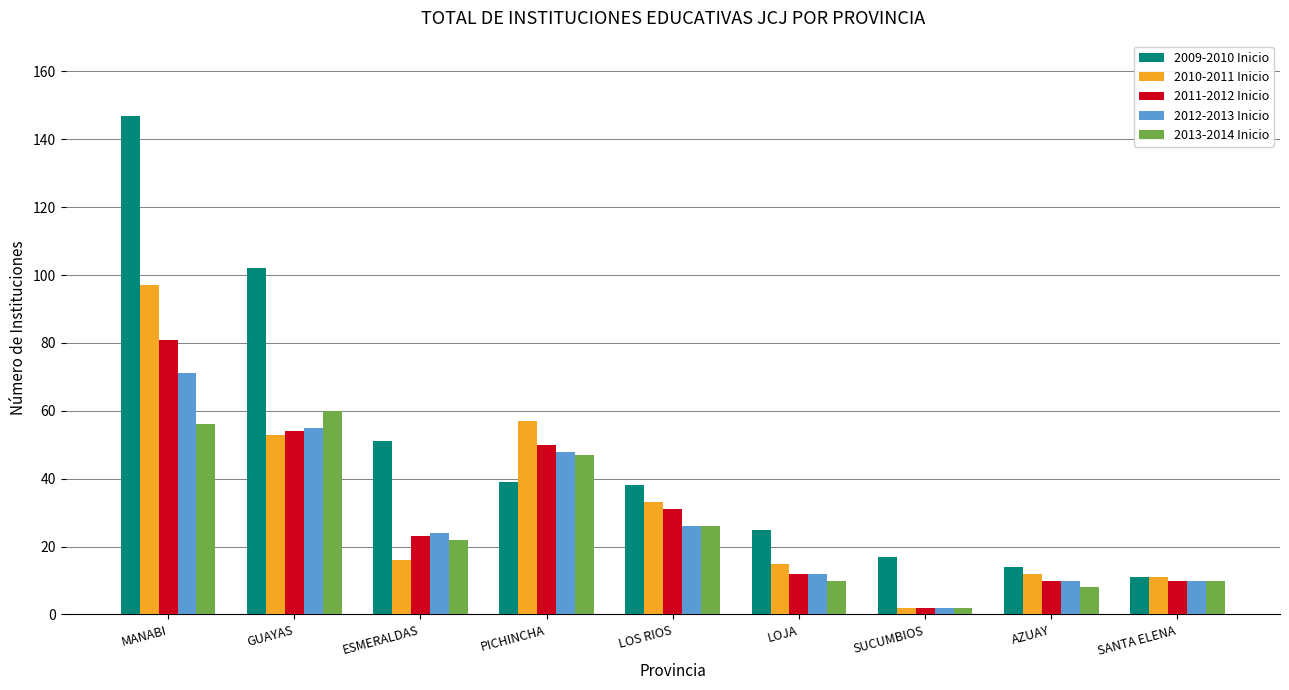

What is the difference between the highest and lowest values at LOS RIOS?

12